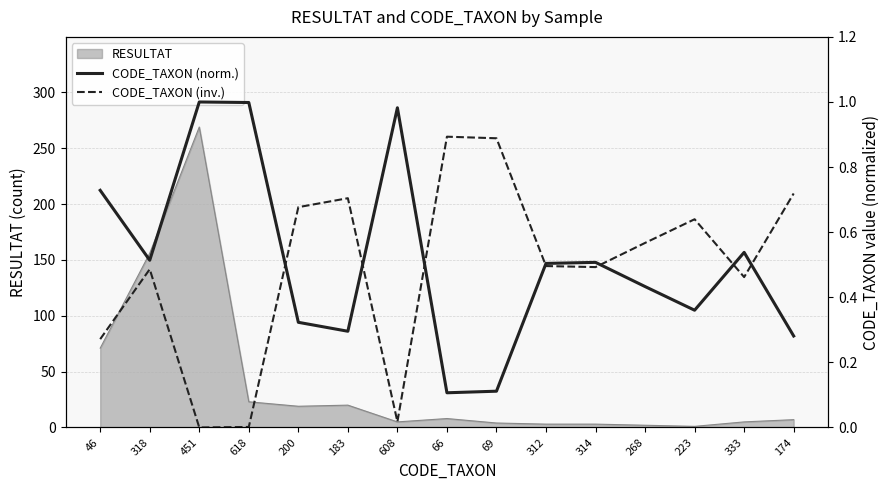

Between 183 and 618, which is larger?

618